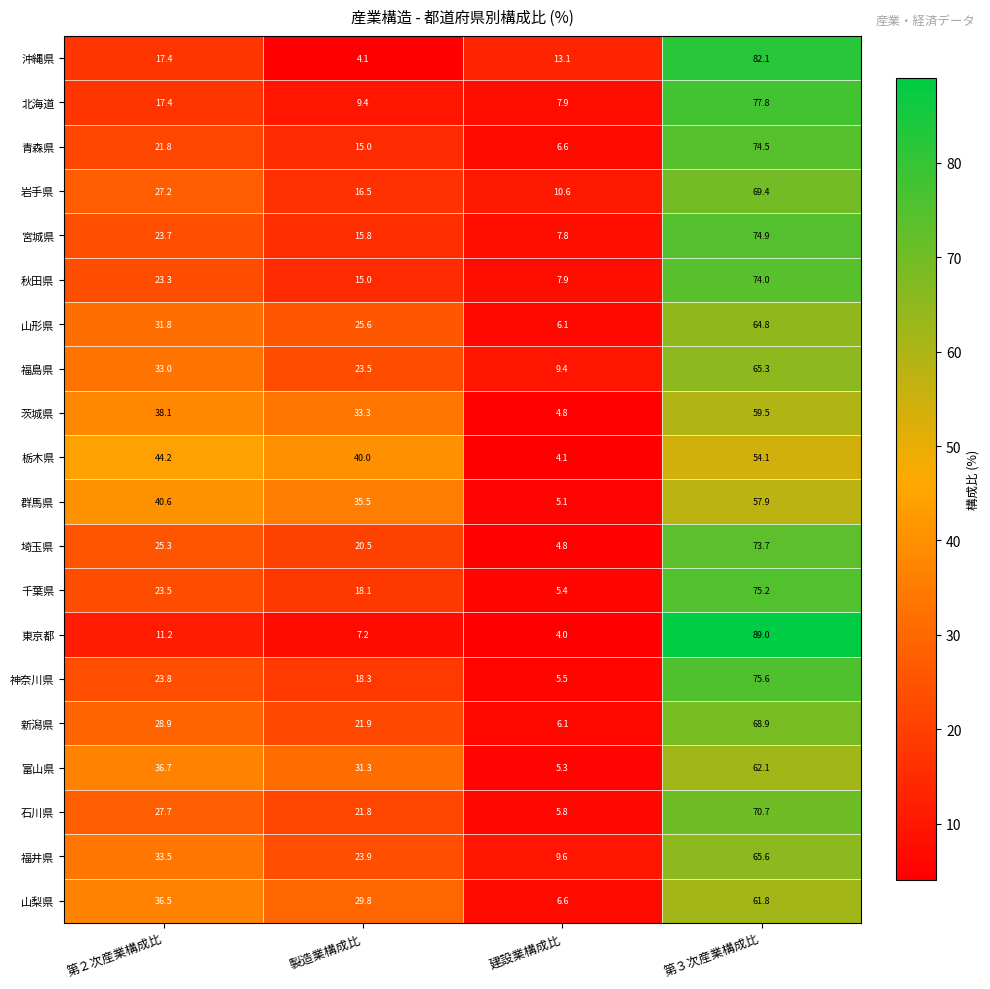

What is the sum of the 新潟県 values at 第３次産業構成比 and 第２次産業構成比?

97.8